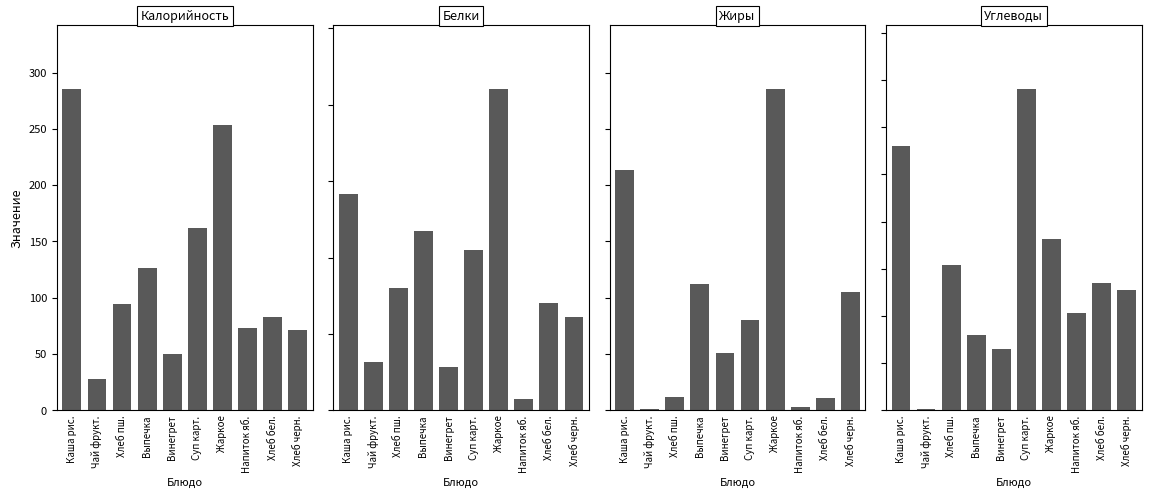

Where is Углеводы nearest to the value 17?

Жаркое